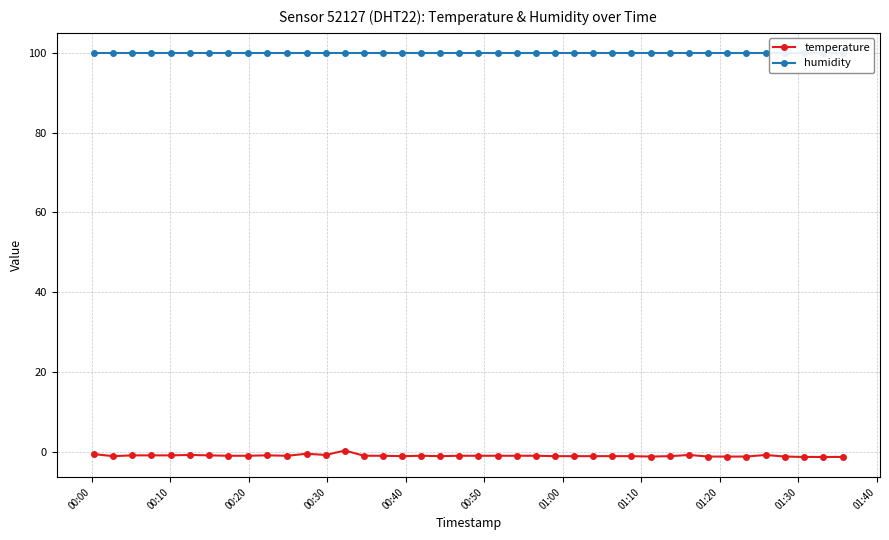

In temperature, how many points are higher than both neighbors (excluding endpoints)?

7